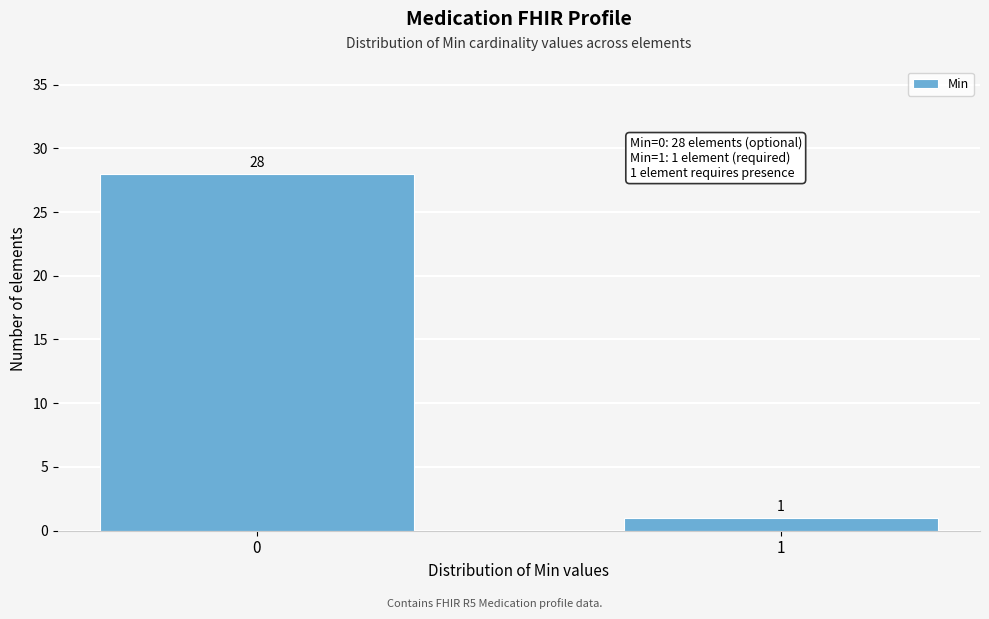

Reading left to right, extract all data points from this chart.

28	1